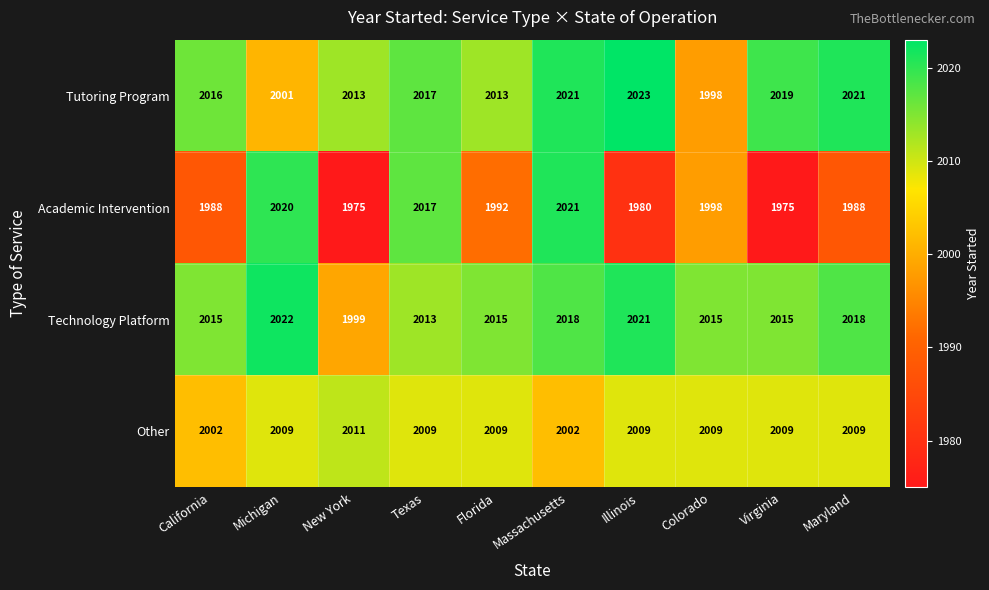

How many data points in Other are less than 2009?

2